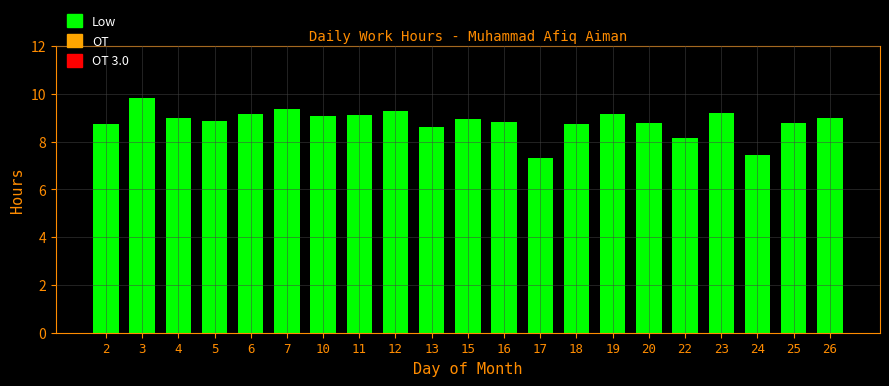

What is the value of the 10th bar from the left?

8.6